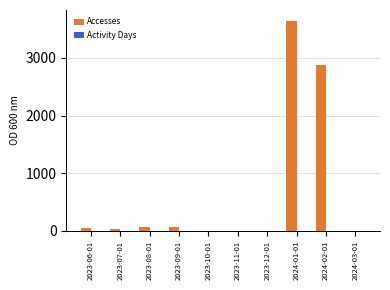

How many series are shown in this chart?

2